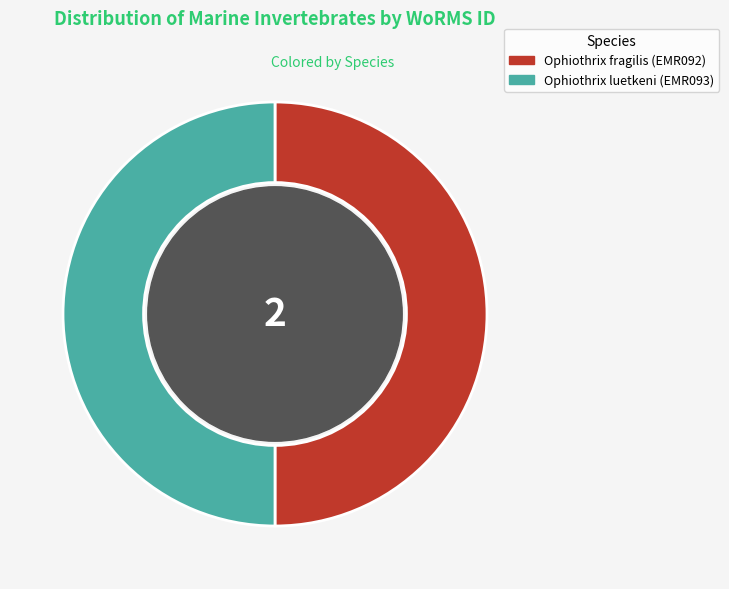

True or false: Ophiothrix luetkeni (EMR093) accounts for 42% of the total.

False